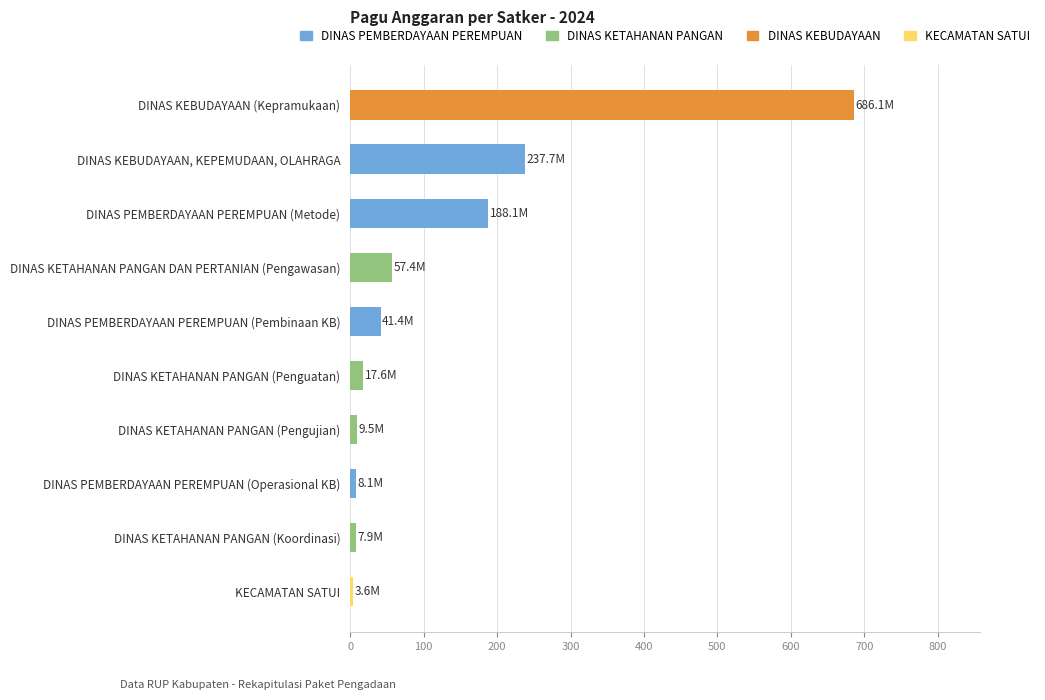

Between DINAS KETAHANAN PANGAN (Penguatan) and DINAS KETAHANAN PANGAN DAN PERTANIAN (Pengawasan), which is larger?

DINAS KETAHANAN PANGAN DAN PERTANIAN (Pengawasan)